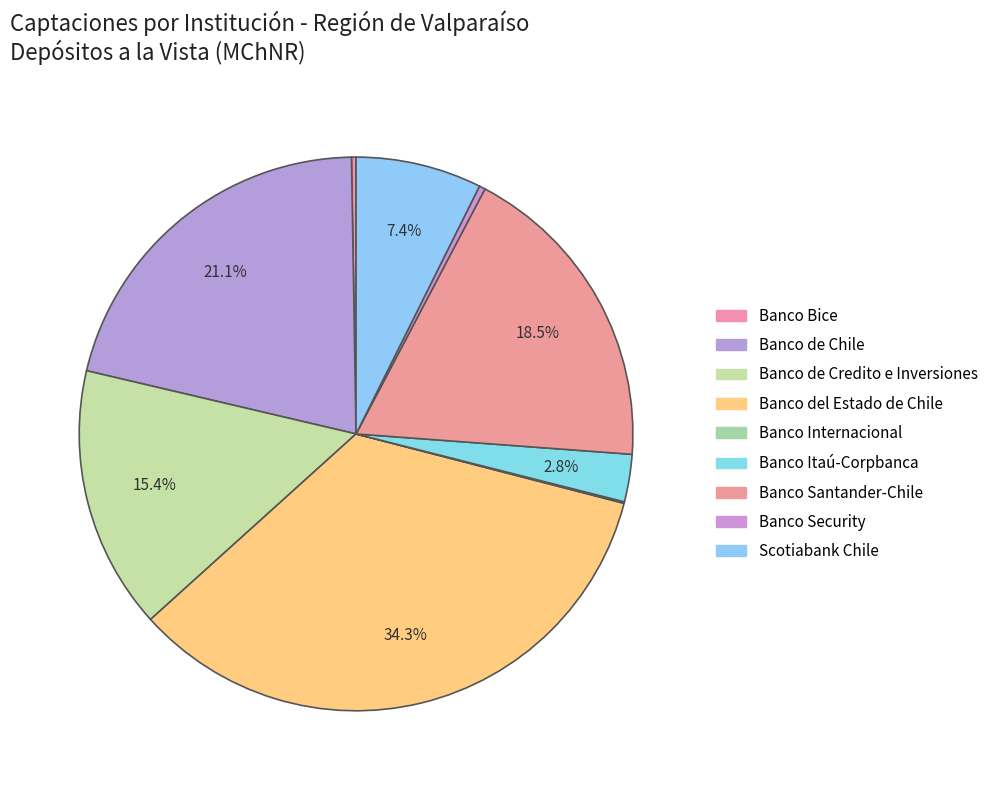

What percentage is the Banco del Estado de Chile slice, to the nearest percent?

34%